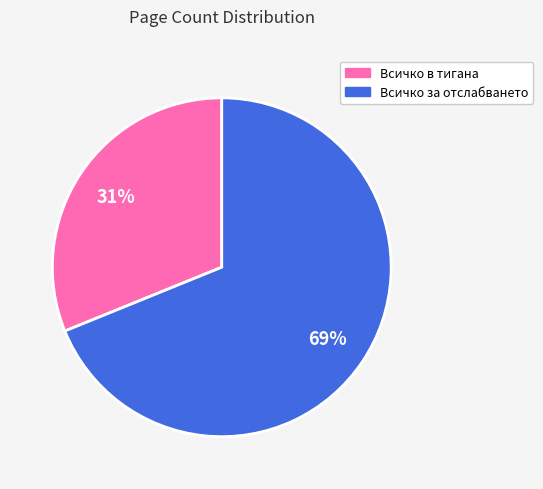

To the nearest percent, what is the average slice percentage?

50%